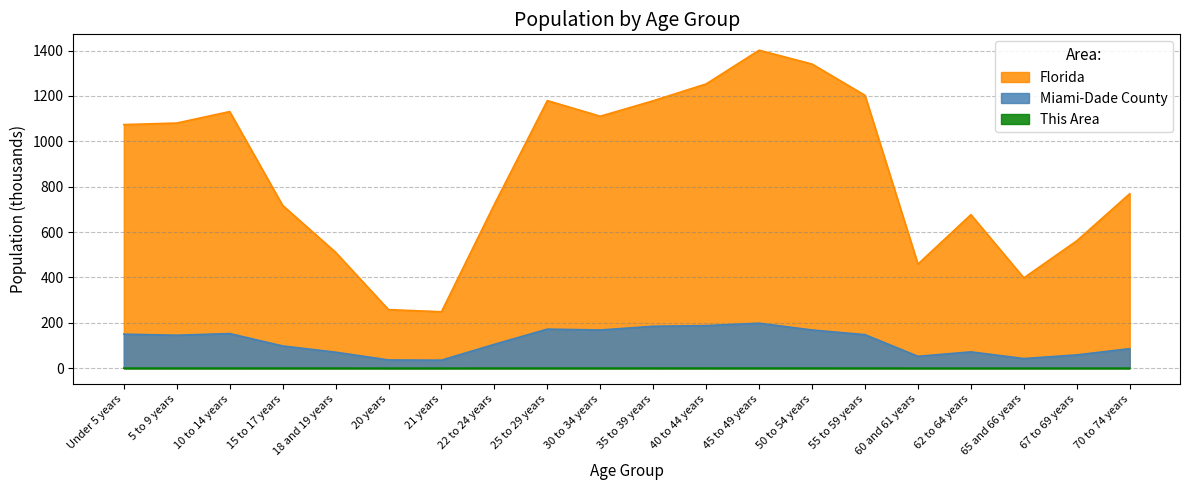

True or false: This Area has a value of 0.1 at 65 and 66 years.

True